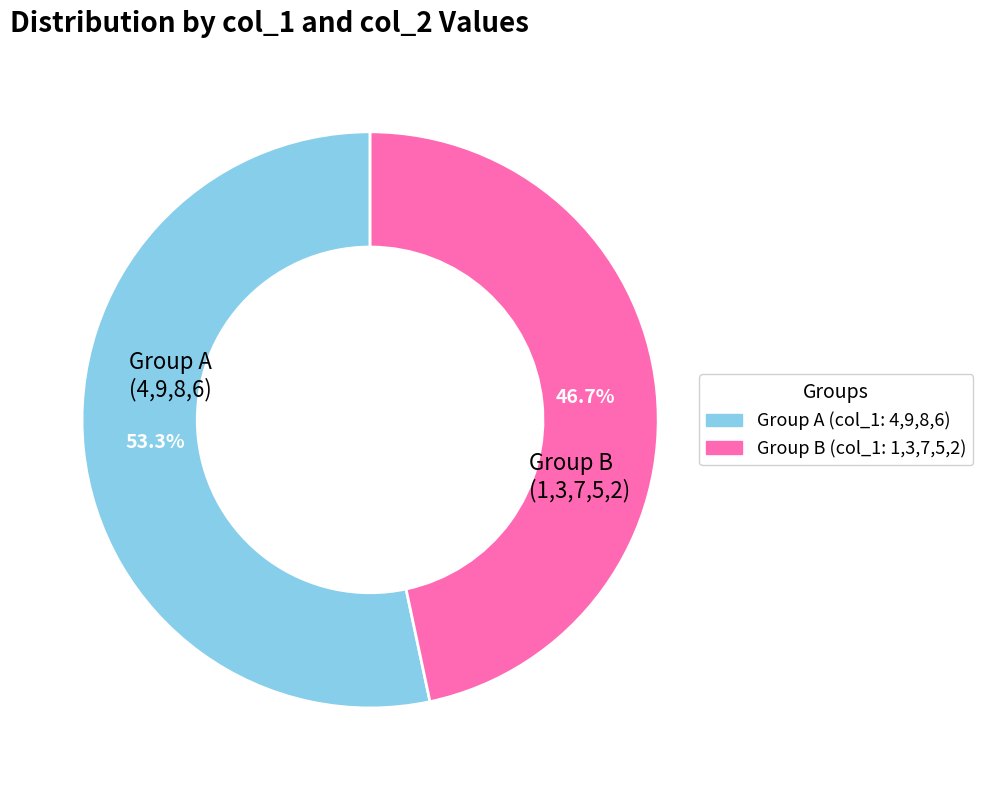

How many segments does this pie chart have?

2